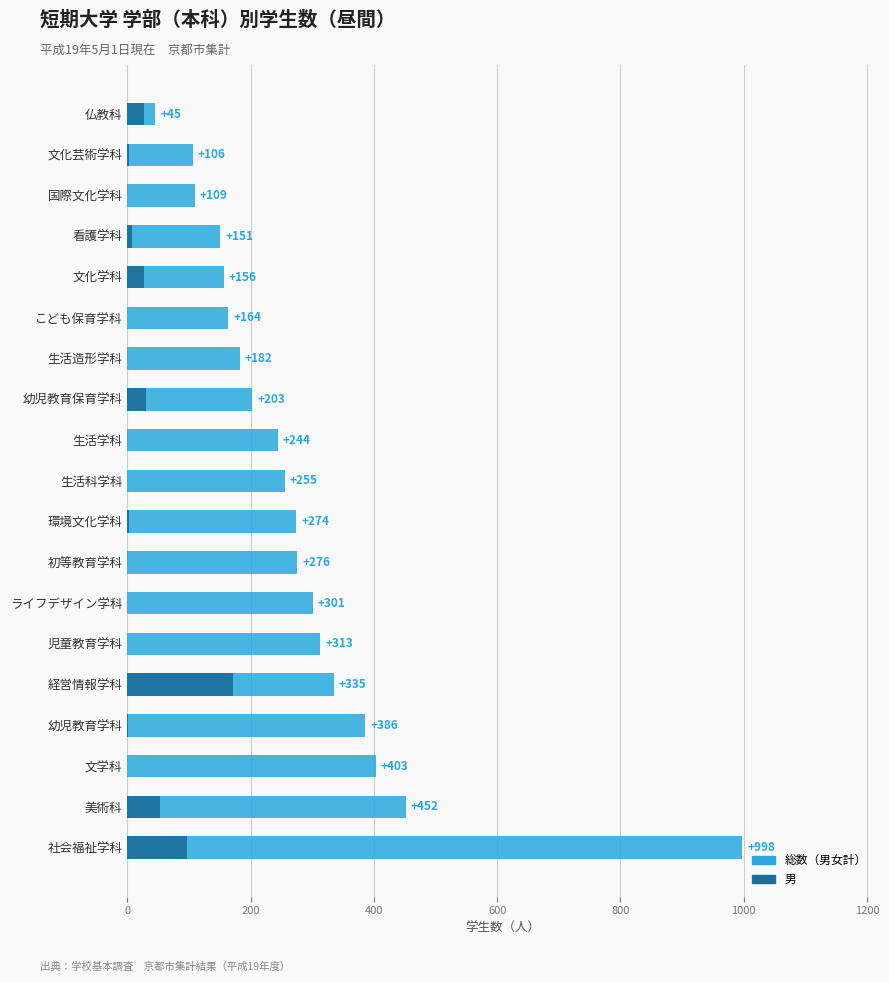

How many values in the 男 series are below 1?

9